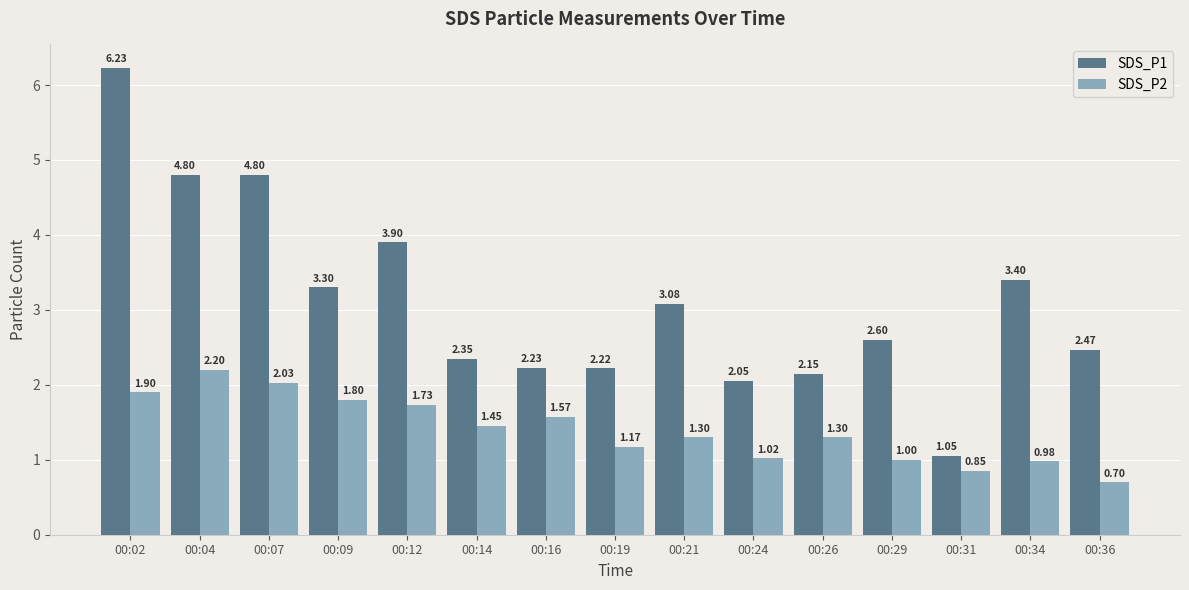

At which label does SDS_P1 reach its minimum?

00:31